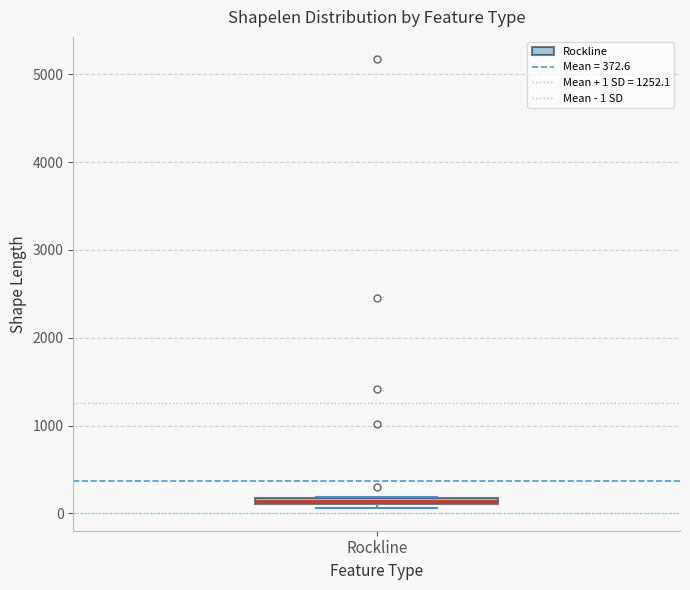

Where is the lower edge of the box for Rockline on the y-axis? The values are not printed on the chart, so give them approximately, as read against the axis.

100